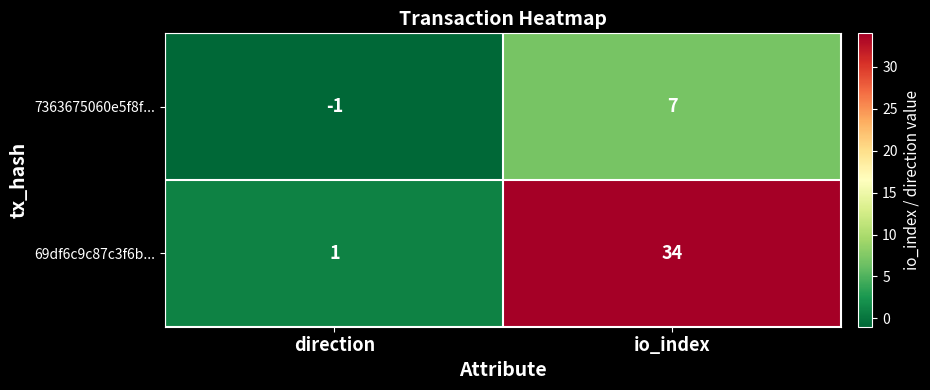

What is the average value of the 69df6c9c87c3f6b... series?

18